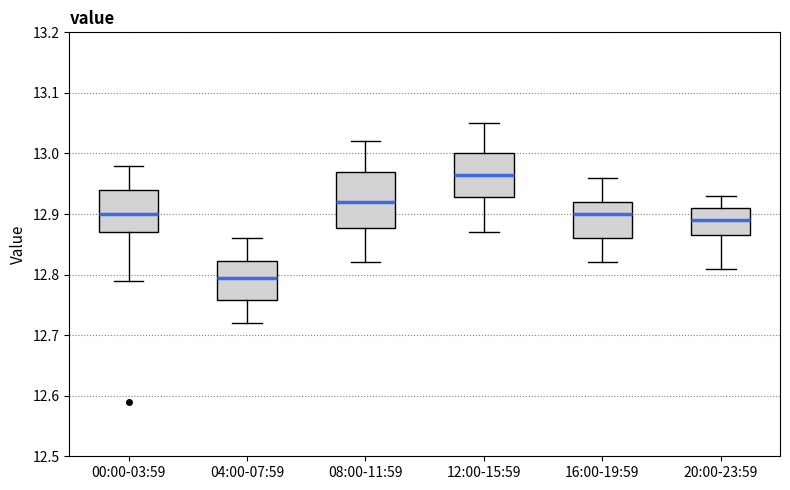

Where is the lower edge of the box for 12:00-15:59 on the y-axis? The values are not printed on the chart, so give them approximately, as read against the axis.

12.93